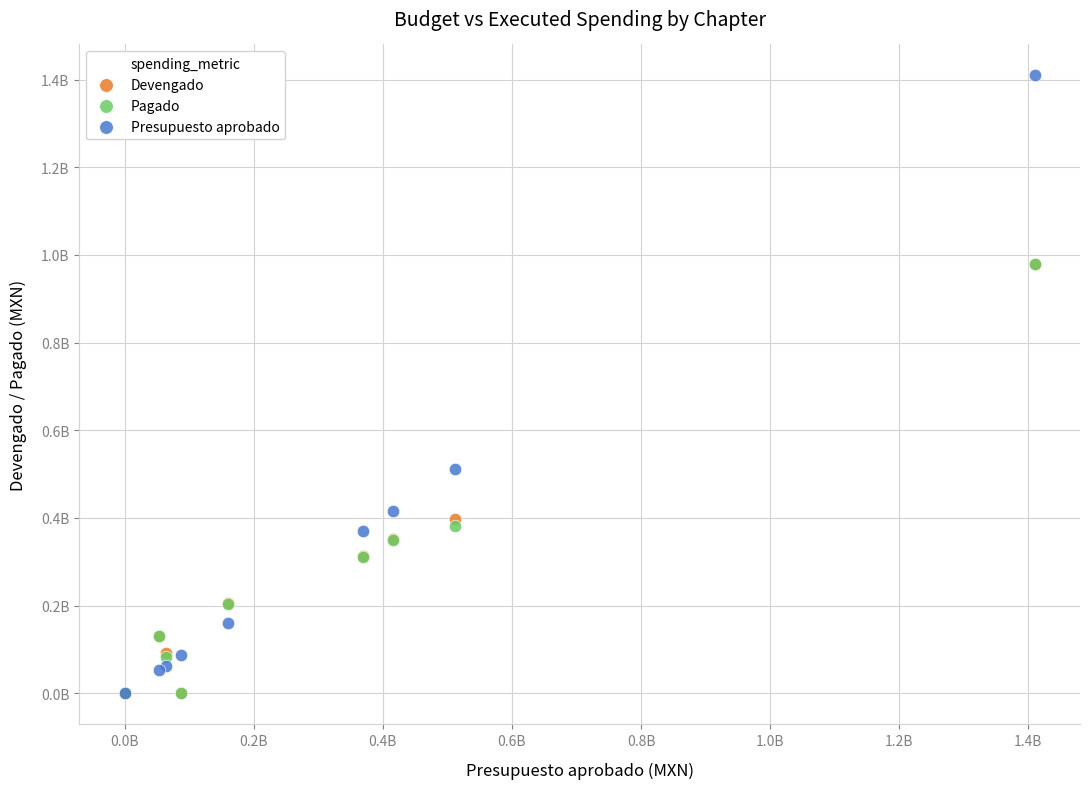

What are all the series names shown in the legend?

Devengado, Pagado, Presupuesto aprobado